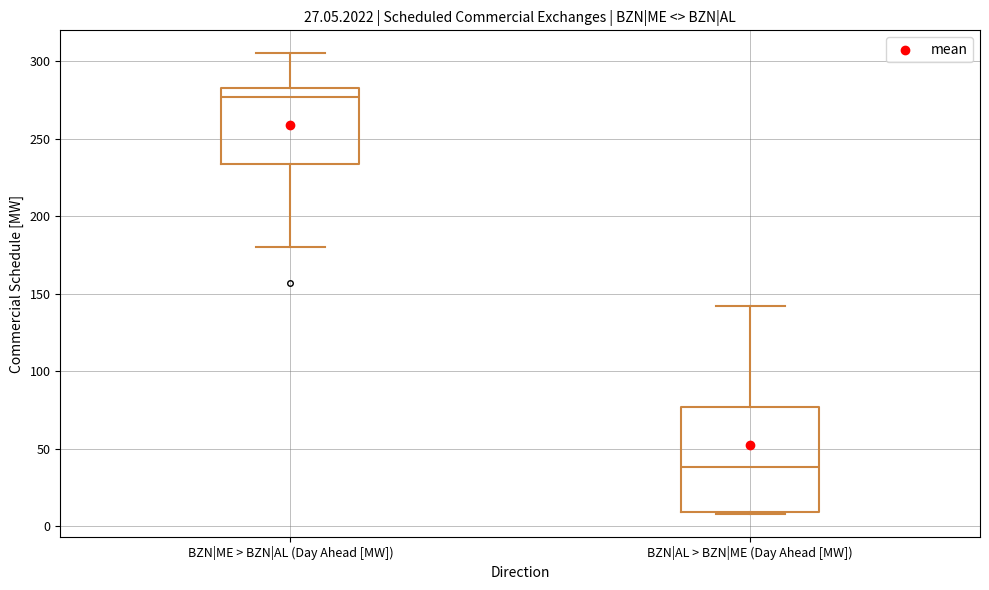

Where is the lower edge of the box for BZN|ME > BZN|AL (Day Ahead [MW]) on the y-axis? The values are not printed on the chart, so give them approximately, as read against the axis.

235